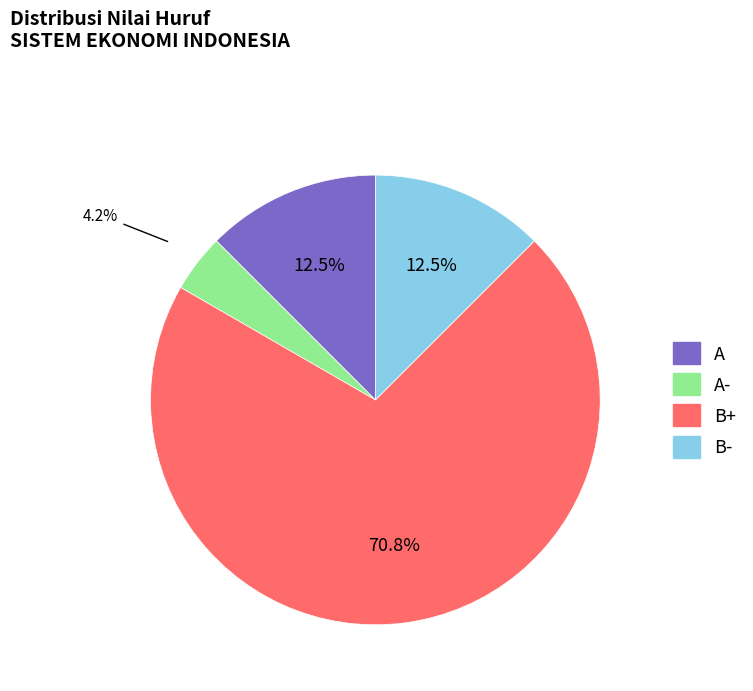

How many slices are in this pie chart?

4